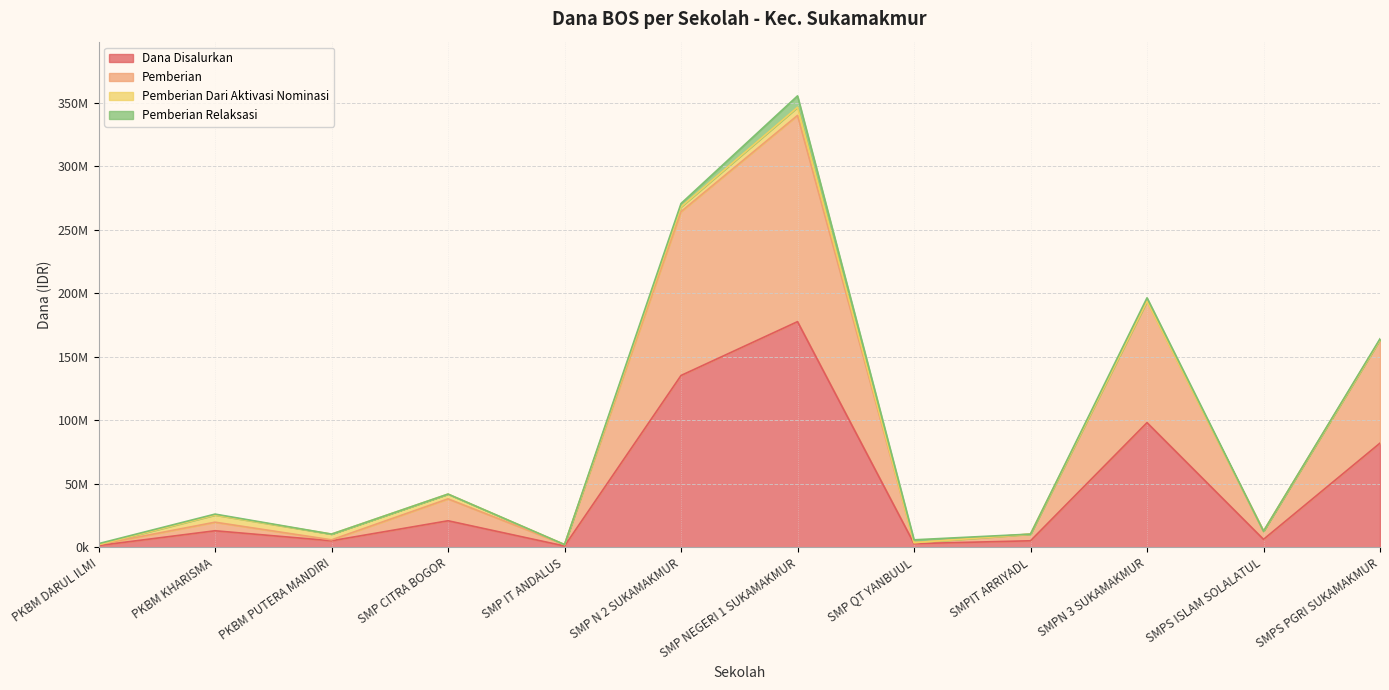

What are all the series names shown in the legend?

Dana Disalurkan, Pemberian, Pemberian Dari Aktivasi Nominasi, Pemberian Relaksasi